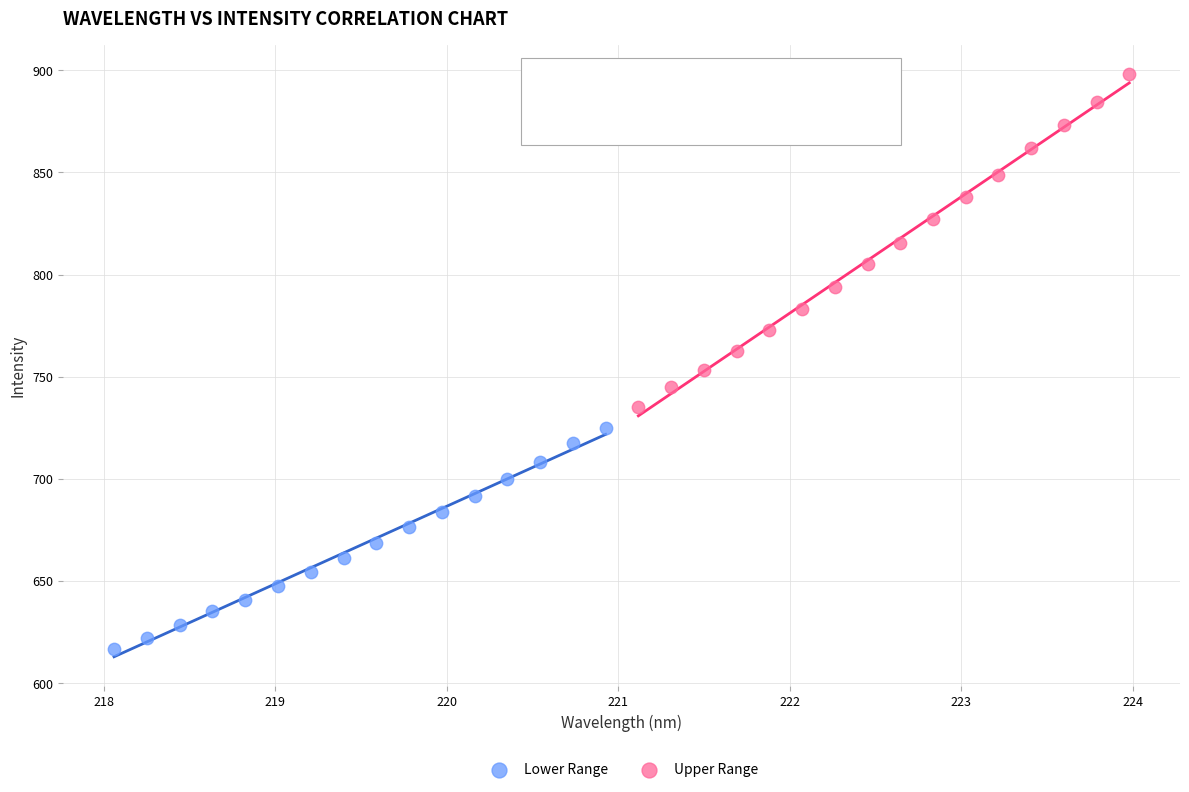

Which series reaches the maximum Y coordinate?

Upper Range